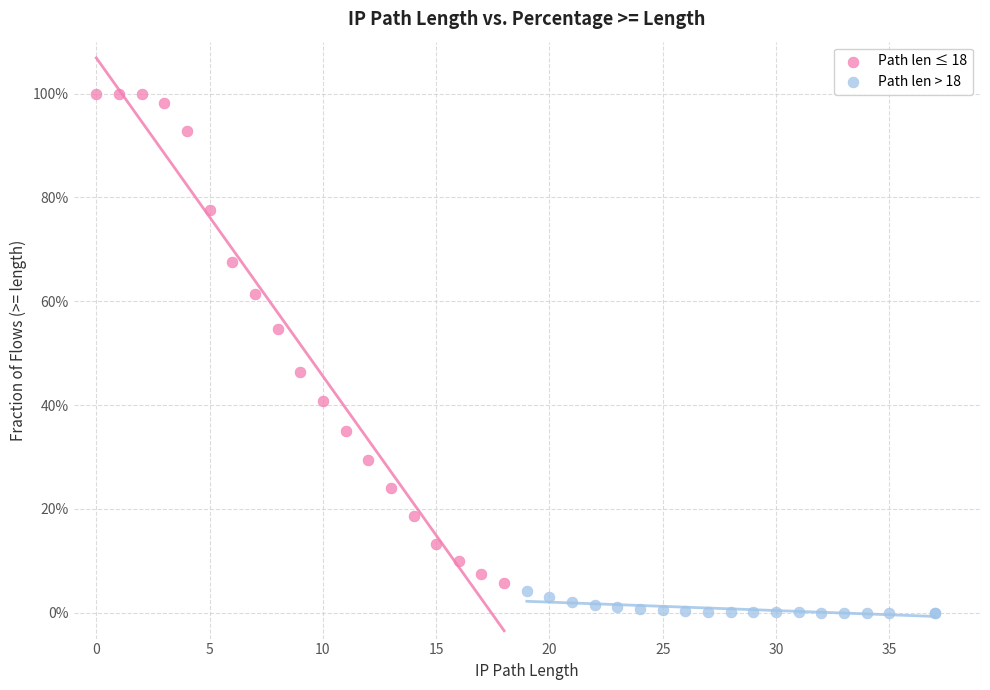

What are all the series names shown in the legend?

Path len ≤ 18, Path len > 18